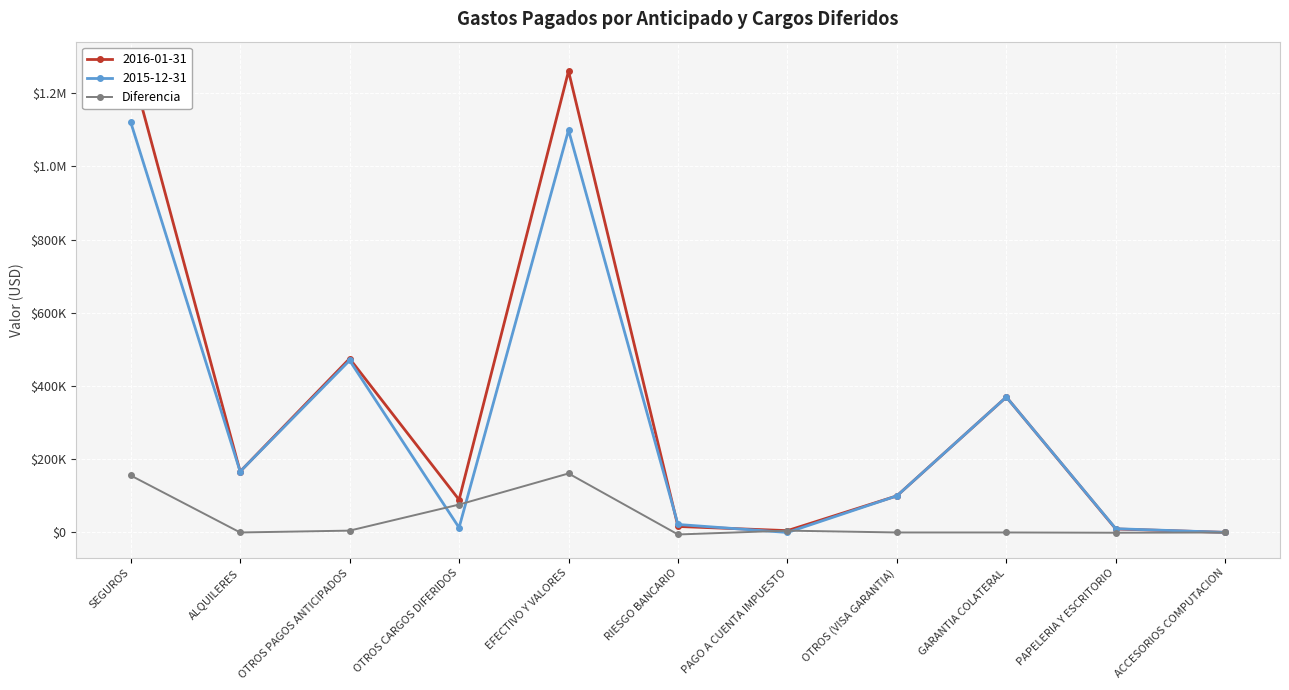

Between ACCESORIOS COMPUTACION and GARANTIA COLATERAL, which is larger?

GARANTIA COLATERAL